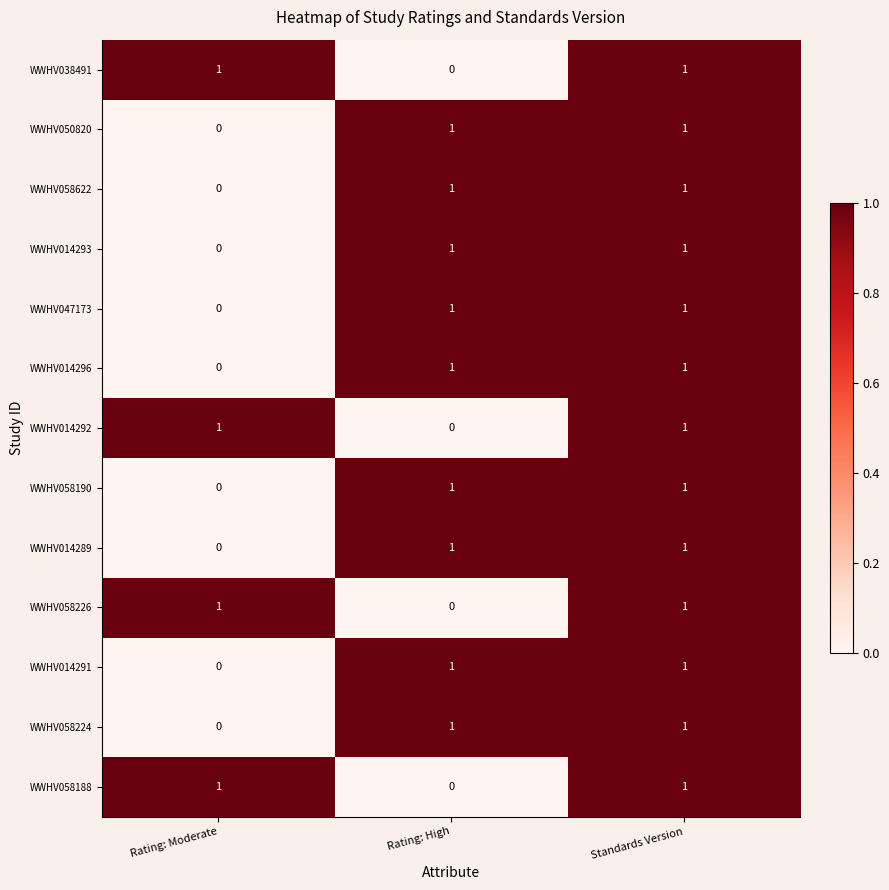

At which category is the sum across all series the highest?

Standards Version